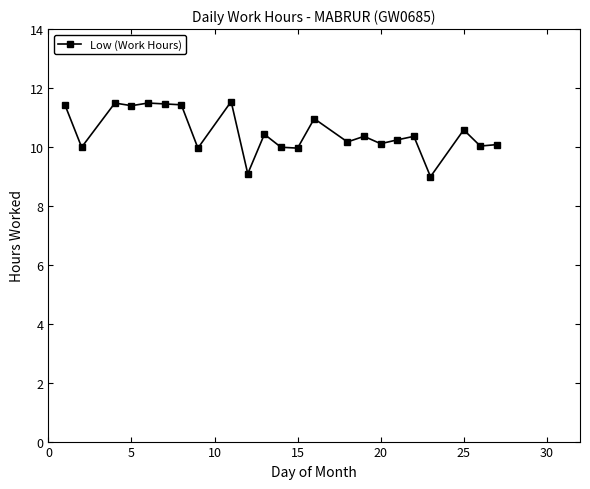

True or false: the data has more than 2 interior local peaks.

True